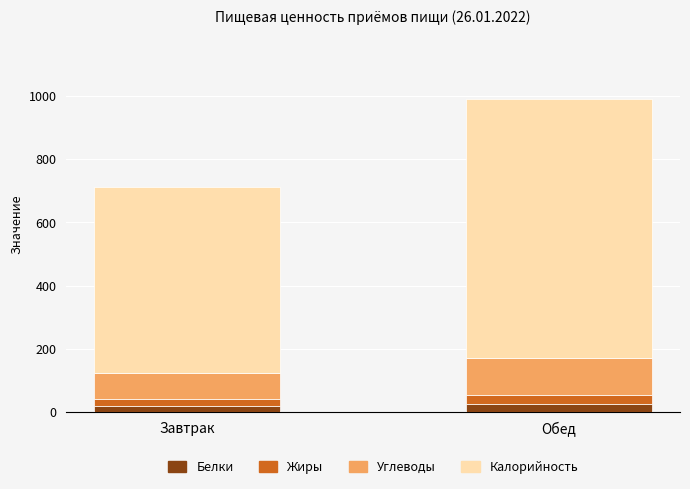

What is the average value of the Белки series?

23